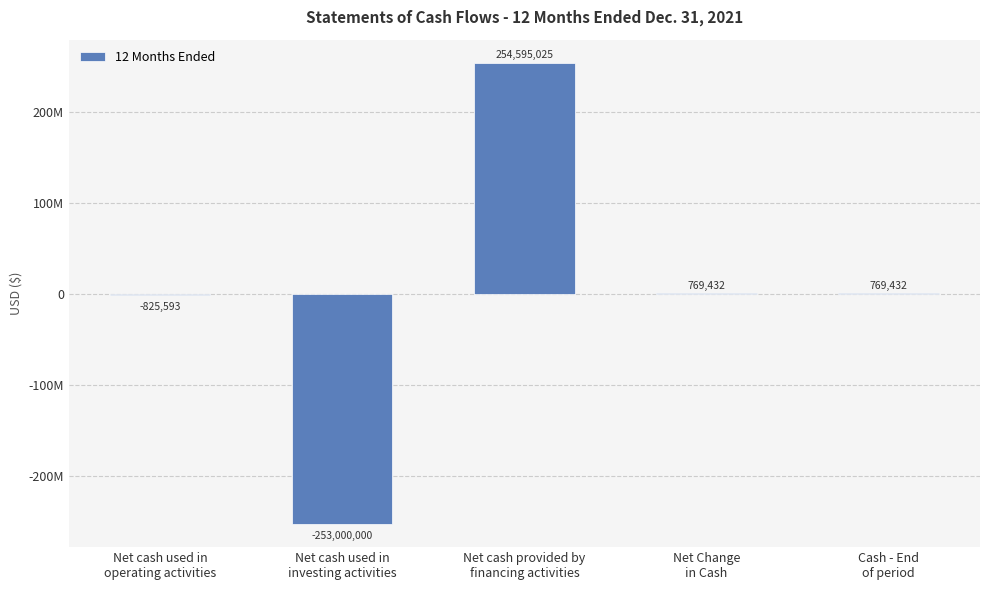

What is the greatest value displayed?

254595025